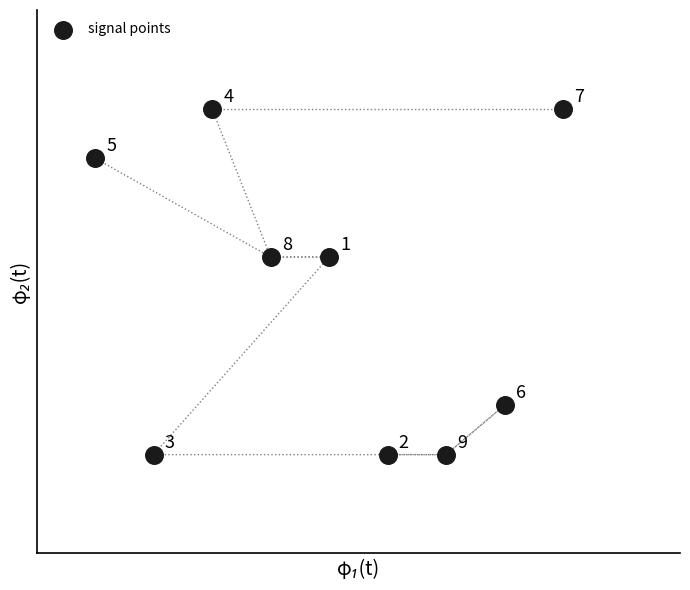

What is the average Y value?

5